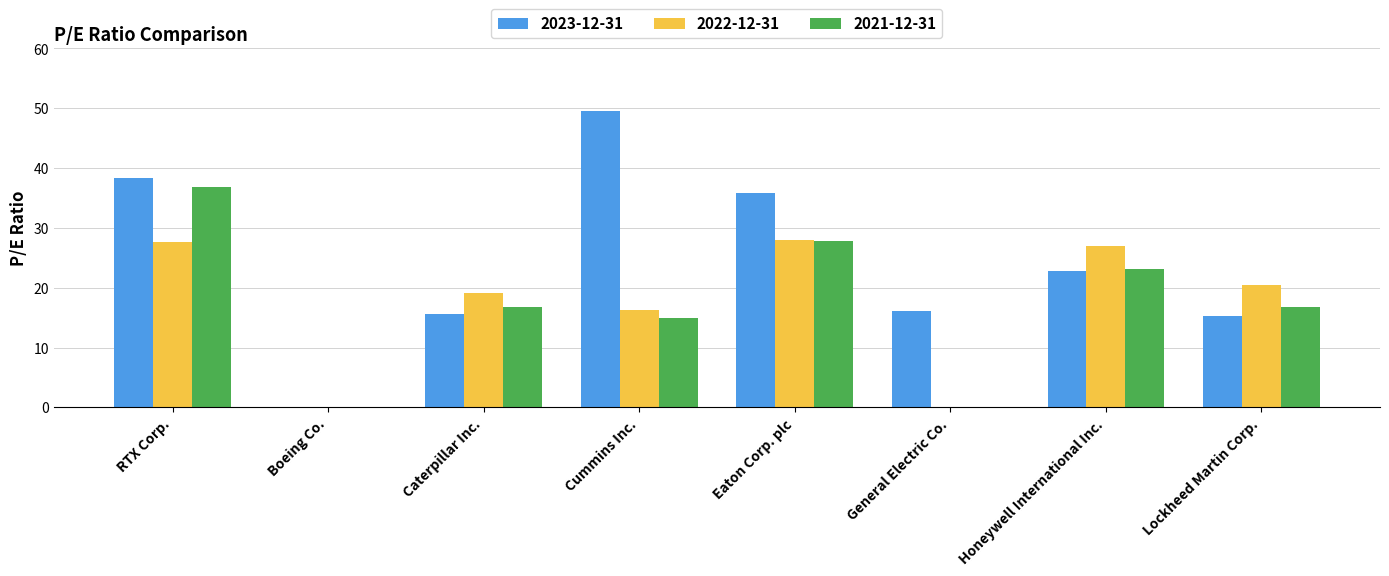

What is the total value across all series at RTX Corp.?

102.7